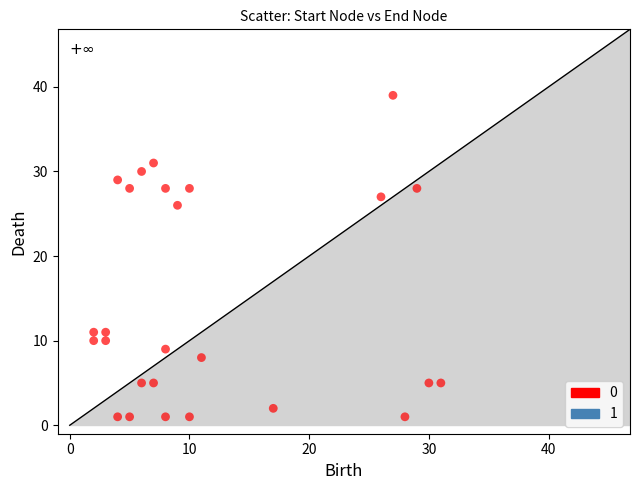

What is the range of X values (max minus min)?

29